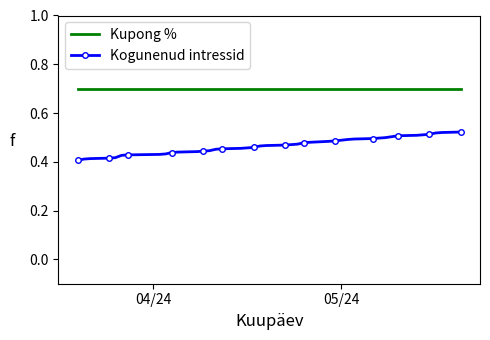

List the series in order of their peak value, lowest first.

Kogunenud intressid, Kupong %